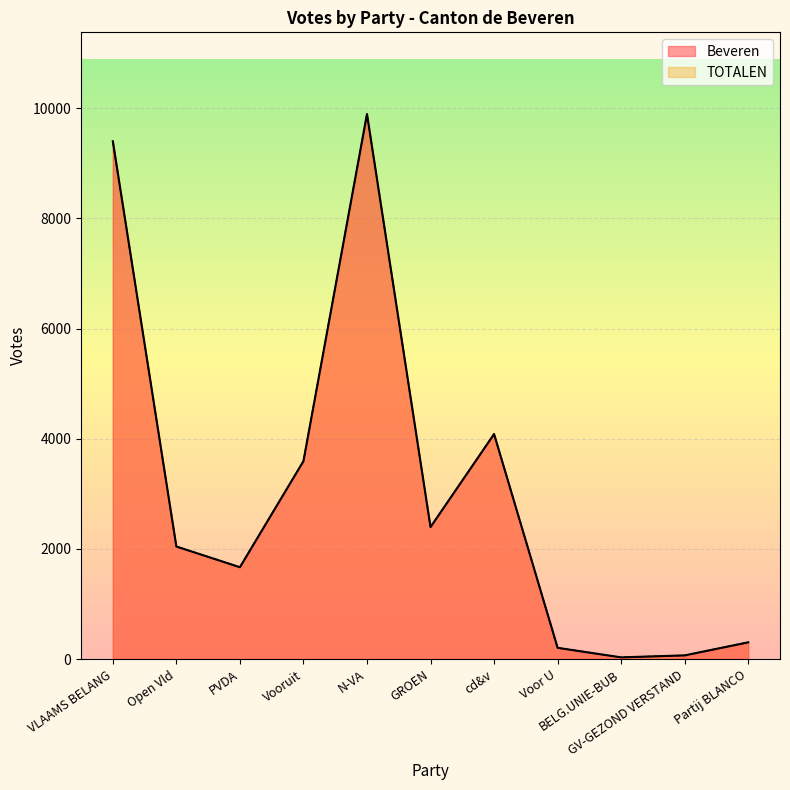

Reading left to right, transcribe all the data shown in this chart.

Beveren: VLAAMS BELANG=9404	Open Vld=2044	PVDA=1668	Vooruit=3594	N-VA=9896	GROEN=2397	cd&v=4086	Voor U=204	BELG.UNIE-BUB=31	GV-GEZOND VERSTAND=67	Partij BLANCO=304
TOTALEN: VLAAMS BELANG=9404	Open Vld=2044	PVDA=1668	Vooruit=3594	N-VA=9896	GROEN=2397	cd&v=4086	Voor U=204	BELG.UNIE-BUB=31	GV-GEZOND VERSTAND=67	Partij BLANCO=304